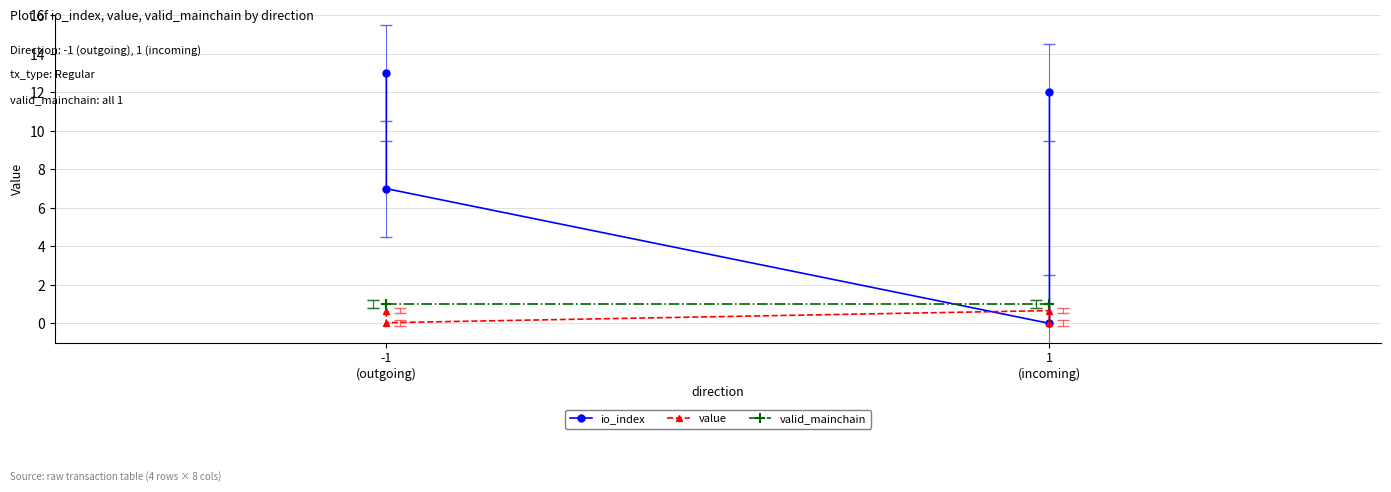

Reading right to left, list all the values displayed in this chart.

io_index: 12.0	0.0	7.0	13.0
value: 0.0	0.7	0.0	0.7
valid_mainchain: 1.0	1.0	1.0	1.0